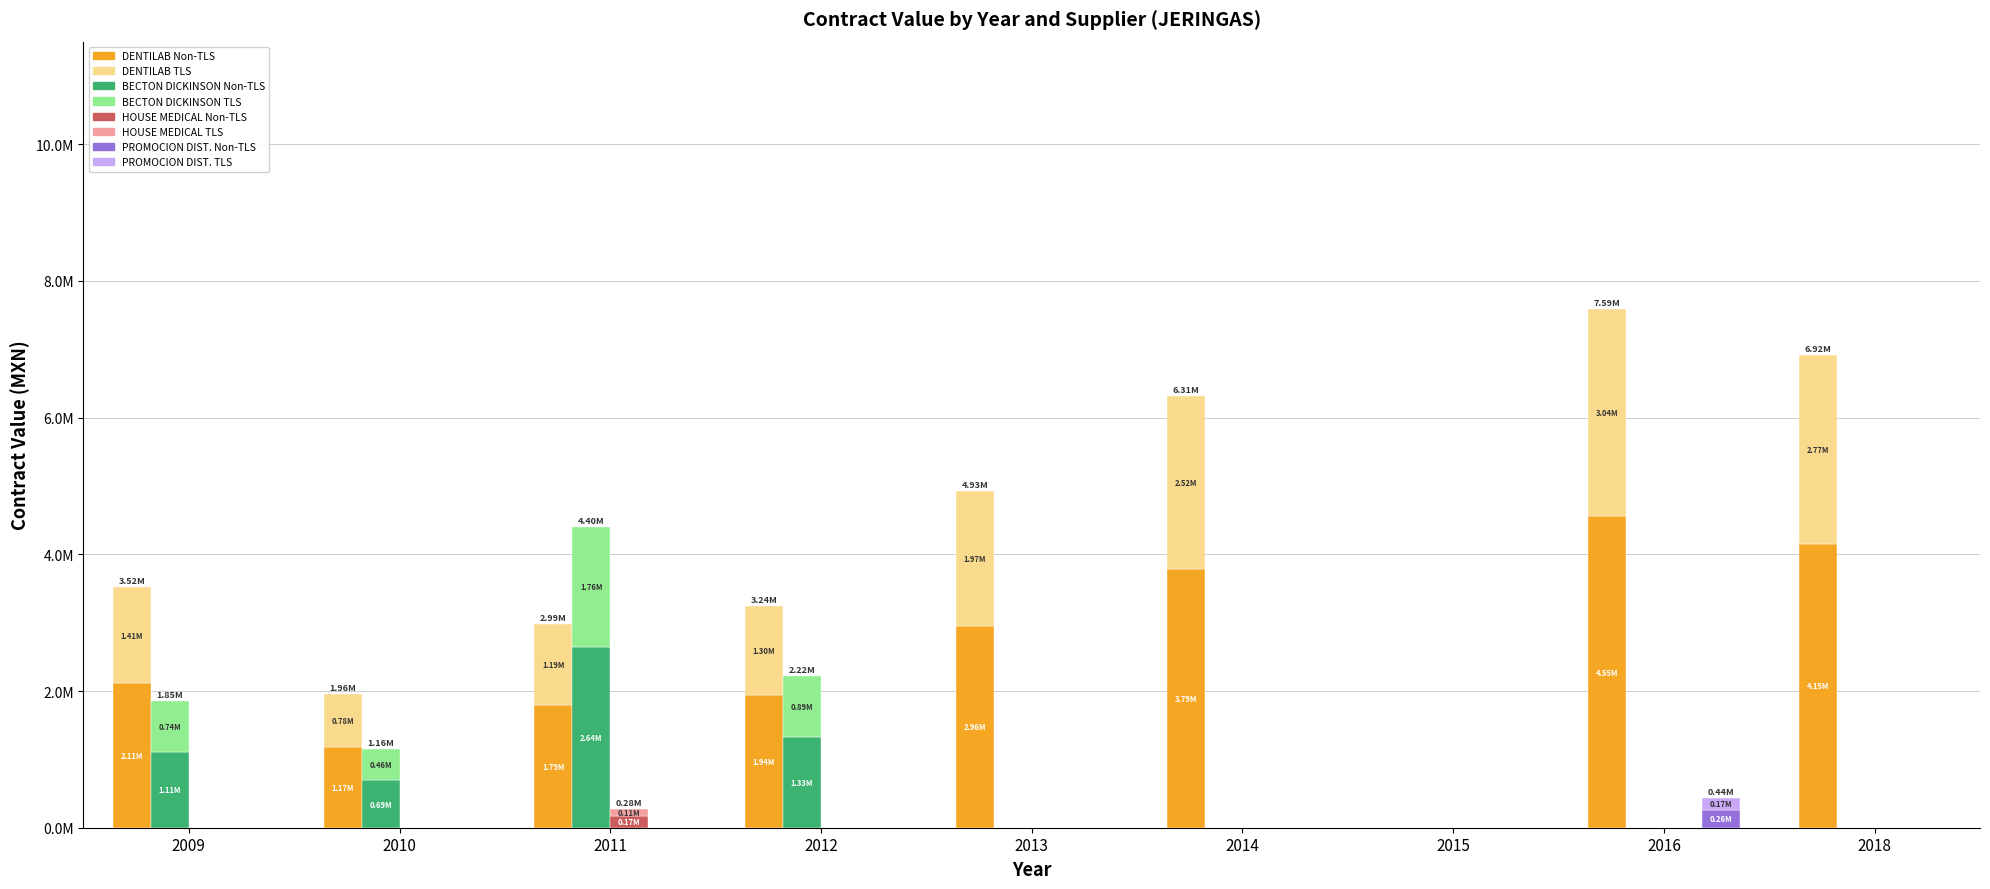

What are all the series names shown in the legend?

DENTILAB, BECTON DICKINSON, HOUSE MEDICAL, PROMOCION DIST.